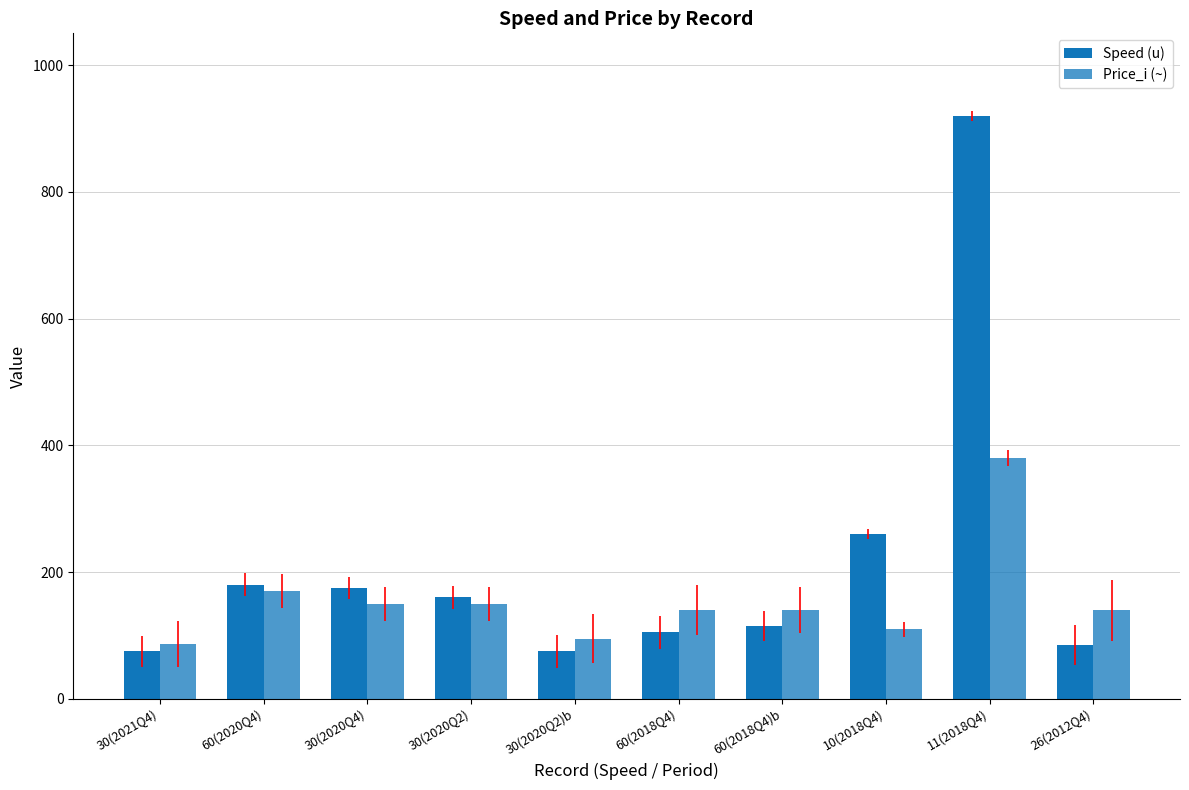

How many bars are there in each group?

2